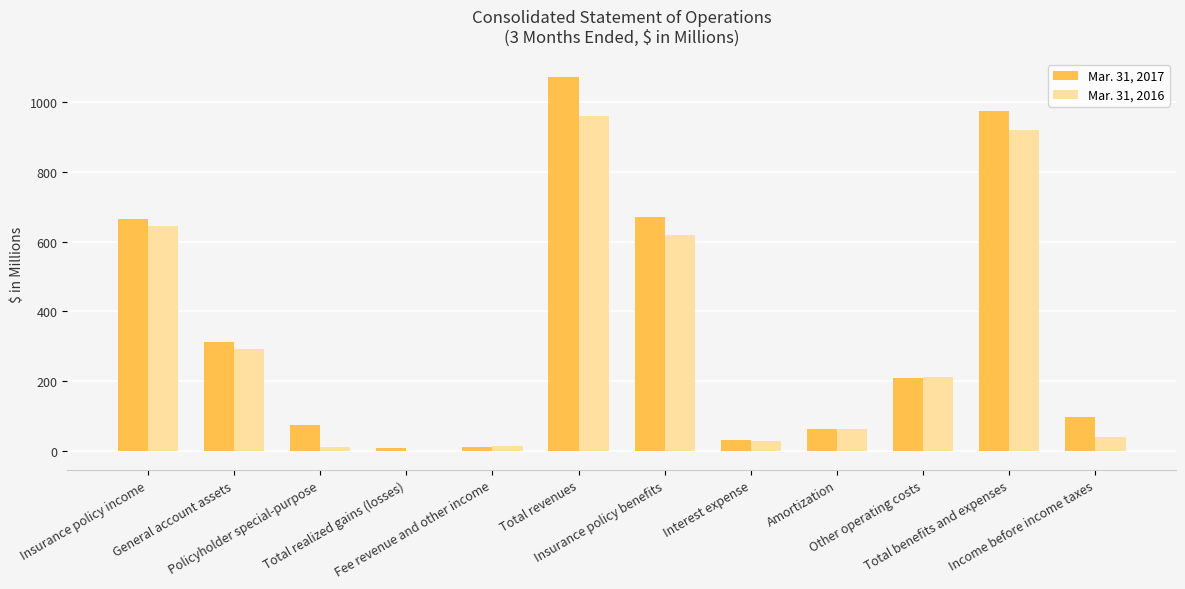

True or false: Mar. 31, 2016 has a value of 102.7 at Amortization.

False